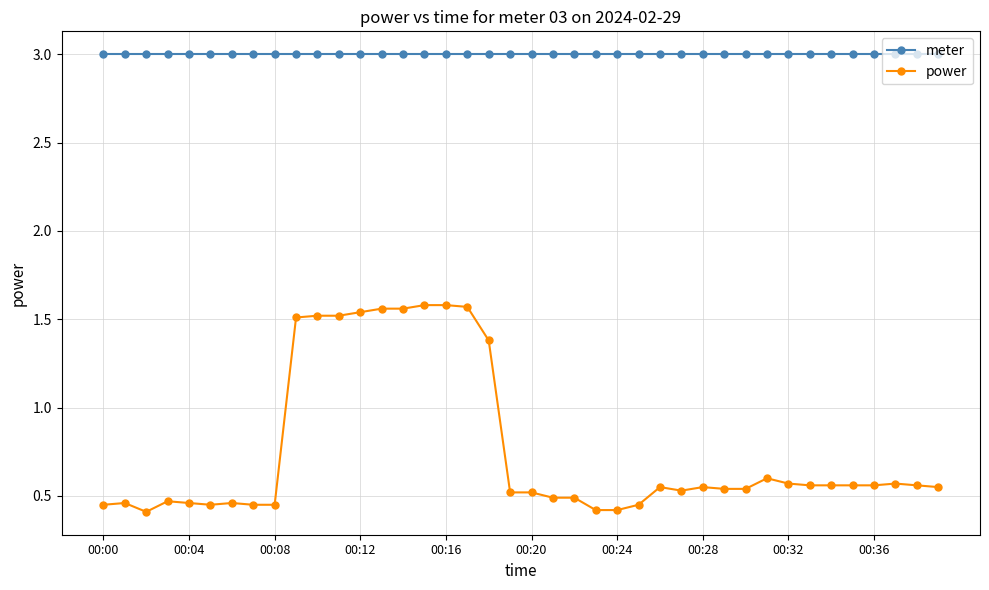

At how many categories does at least one series exceed 1?

40